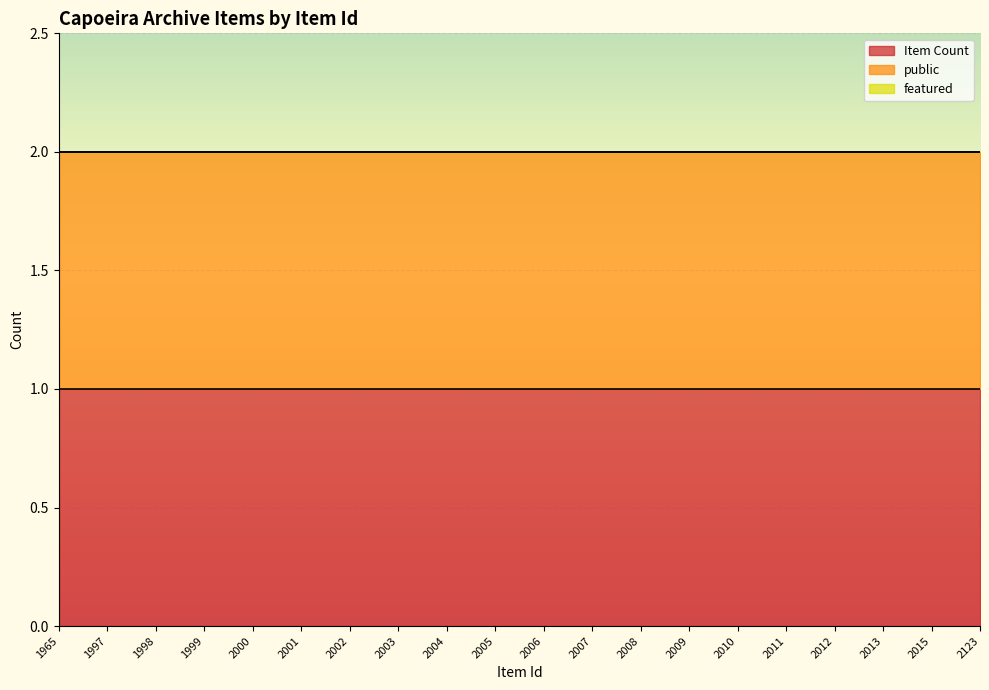

At which label is Item Count closest to 1?

1965